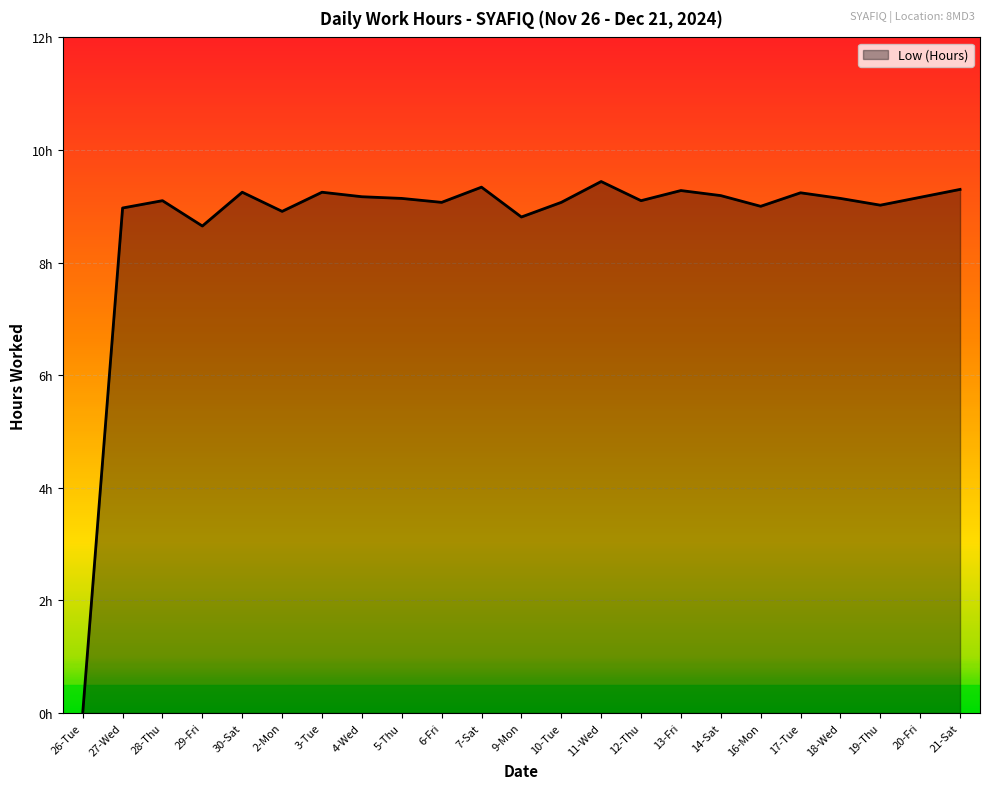

Does the chart display data point markers on the line(s)?

No